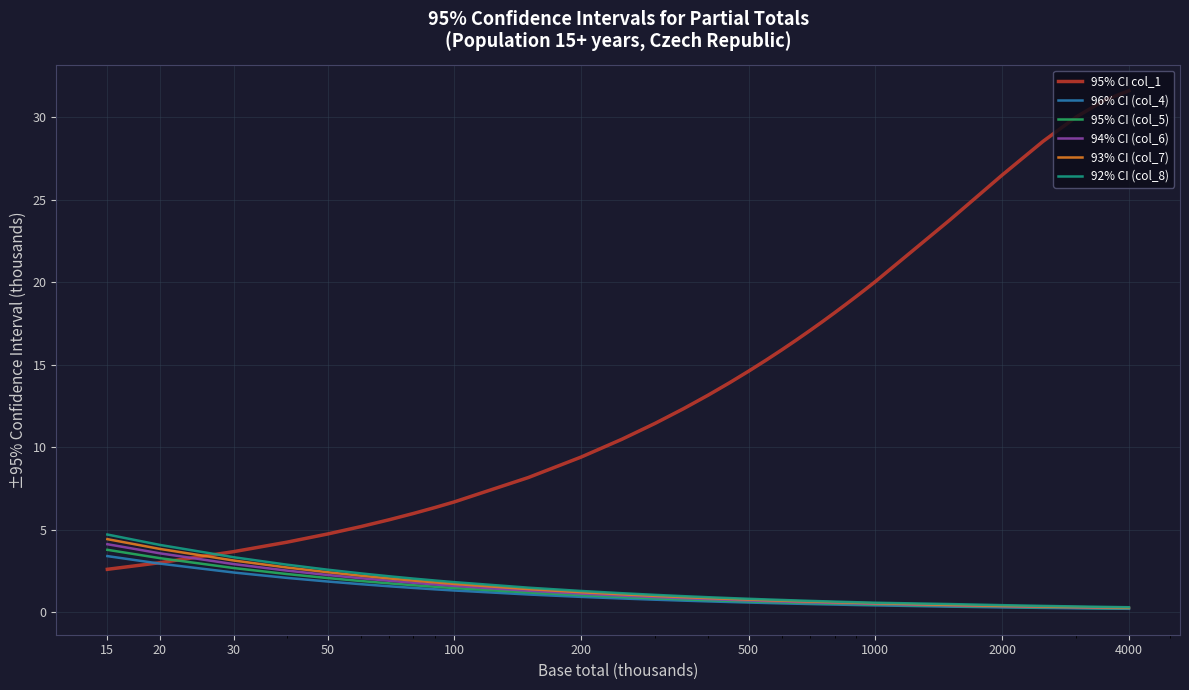

What are all the series names shown in the legend?

95% CI col_1, 96% CI (col_4), 95% CI (col_5), 94% CI (col_6), 93% CI (col_7), 92% CI (col_8)